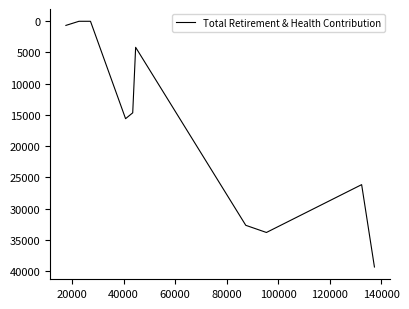

Count the number of values greater than 15601.

4